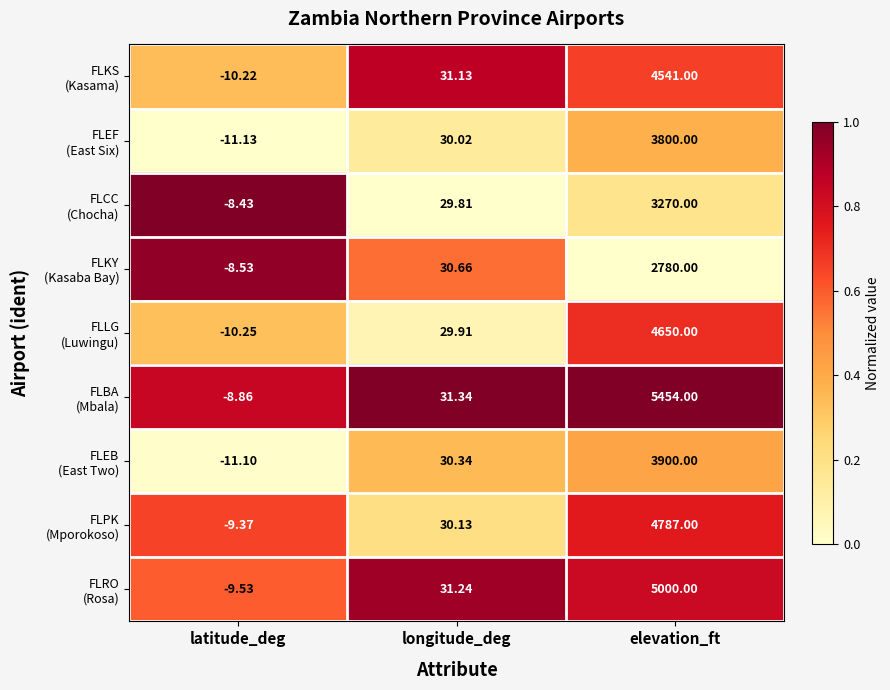

At which category does the chart reach its peak across all series?

elevation_ft